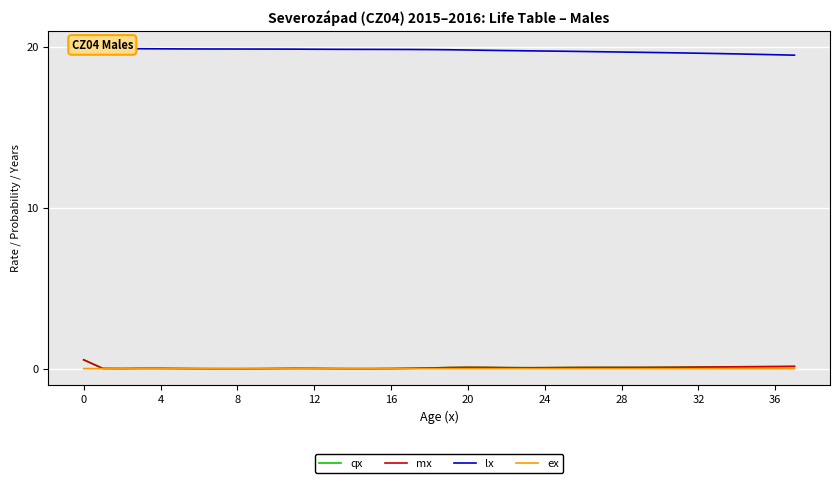

The qx series shows 0.0 at 28. True or false?

True